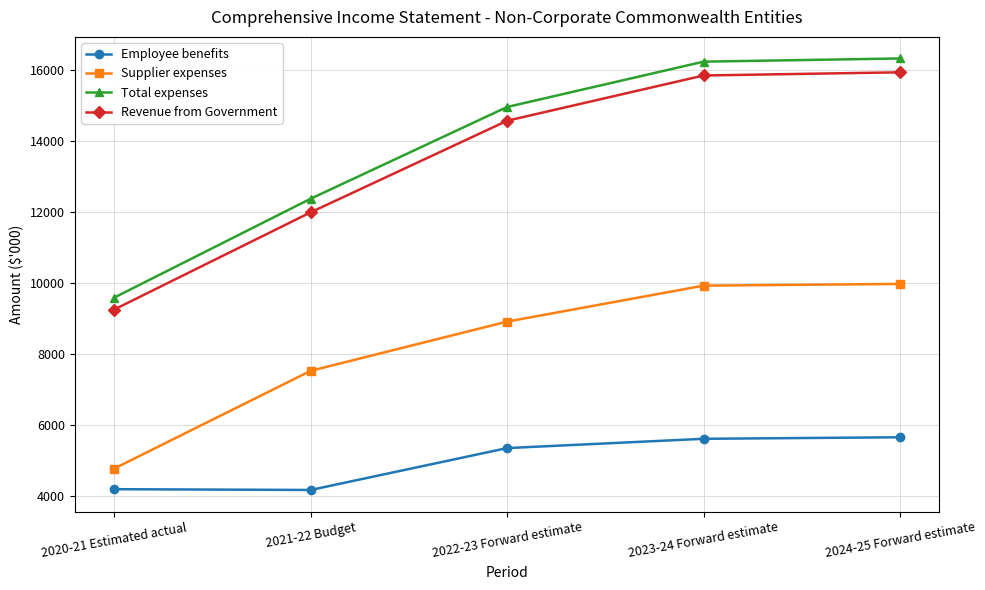

What is the label of the 4th point from the right?

2021-22 Budget